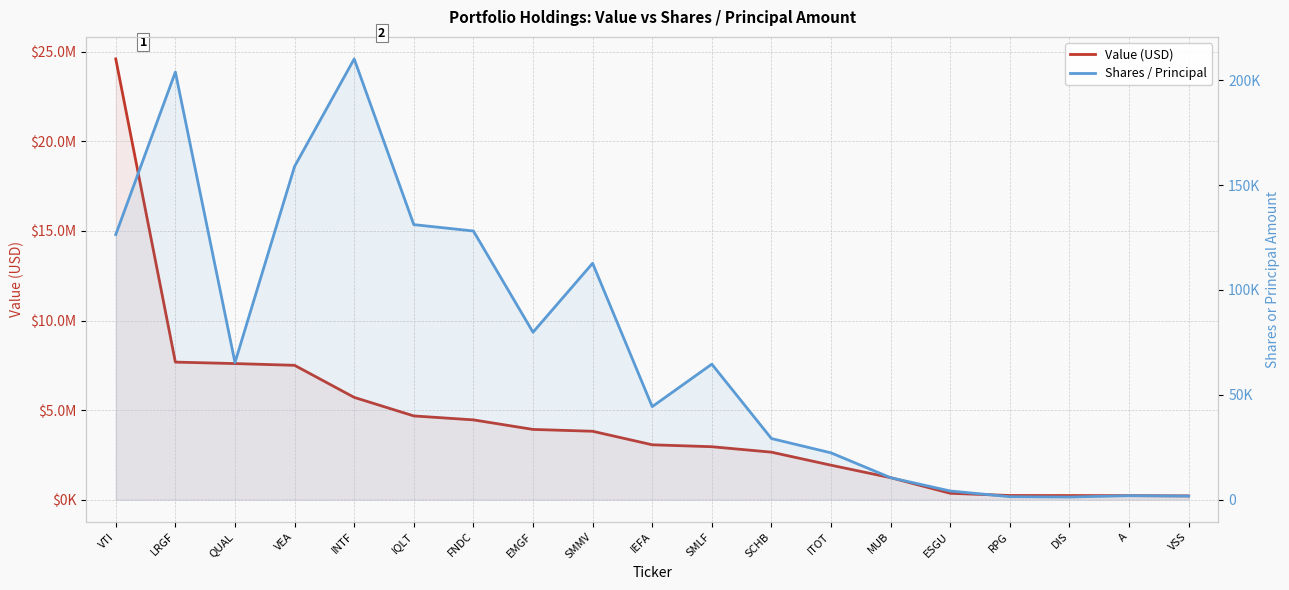

True or false: Value (USD) and Shares / Principal intersect in this chart.

False